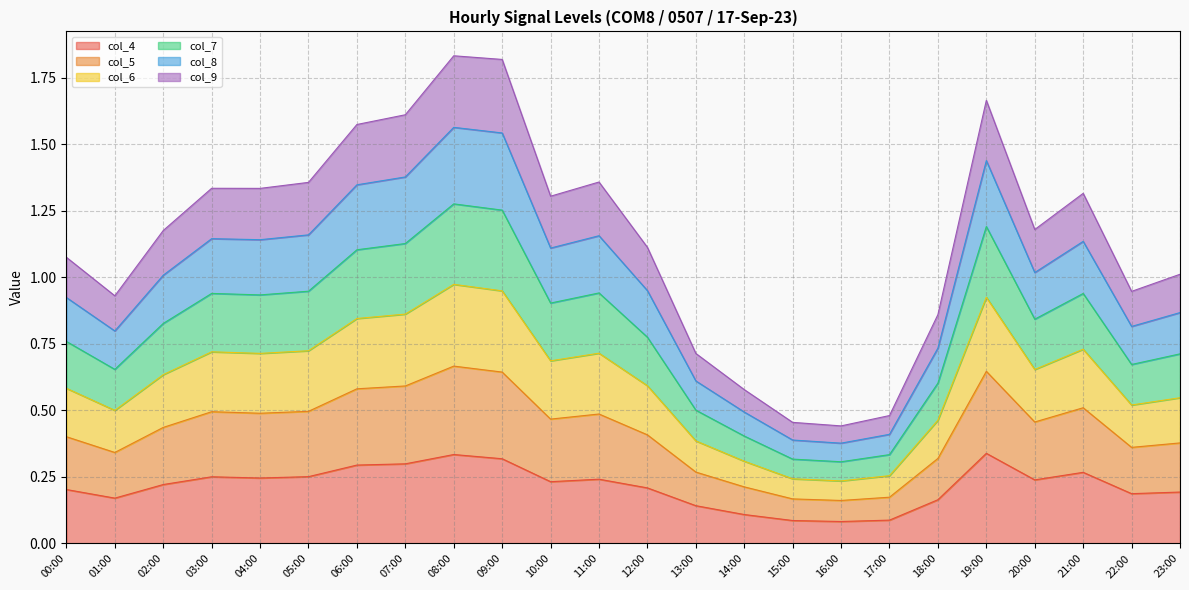

True or false: col_7 has more than 0 points higher than both neighbors.

True